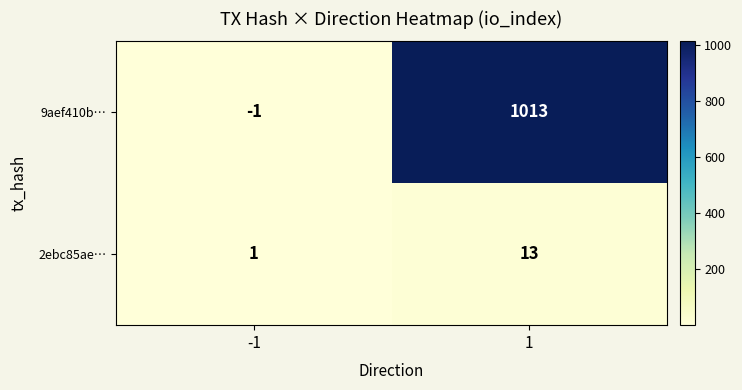

Count the number of data series in this chart.

2